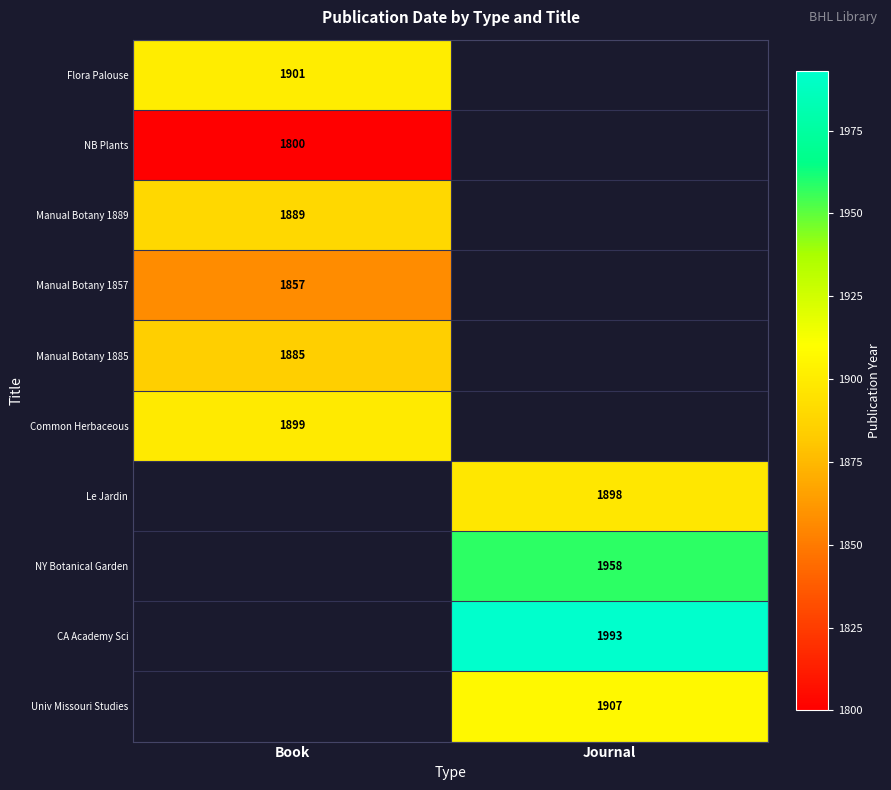

How many categories are shown in the chart?

2